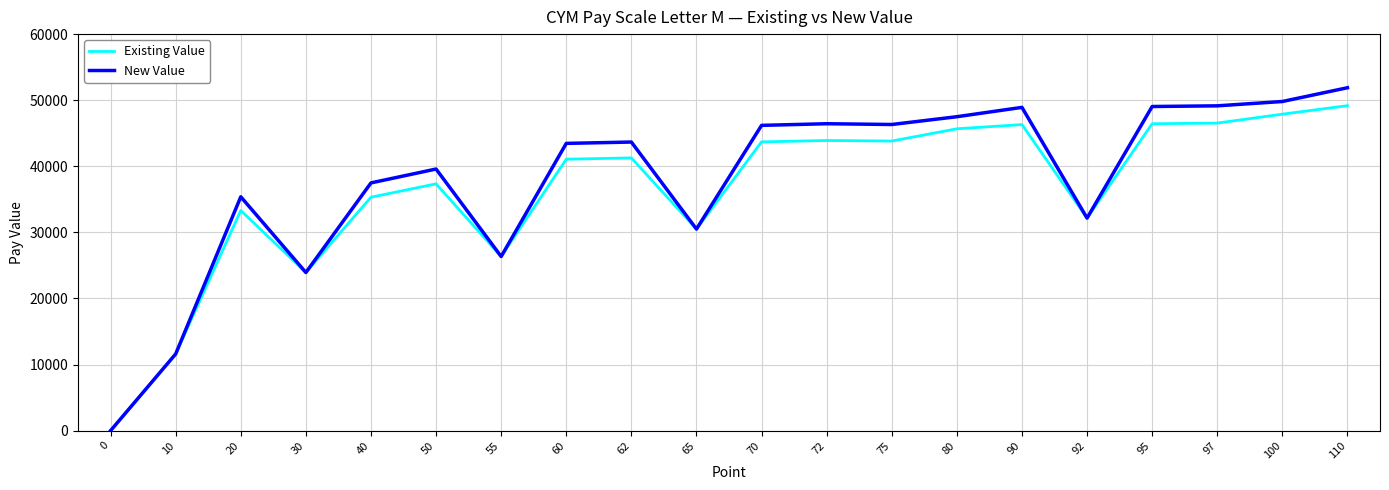

Between 65 and 80, which series saw the biggest shift?

New Value